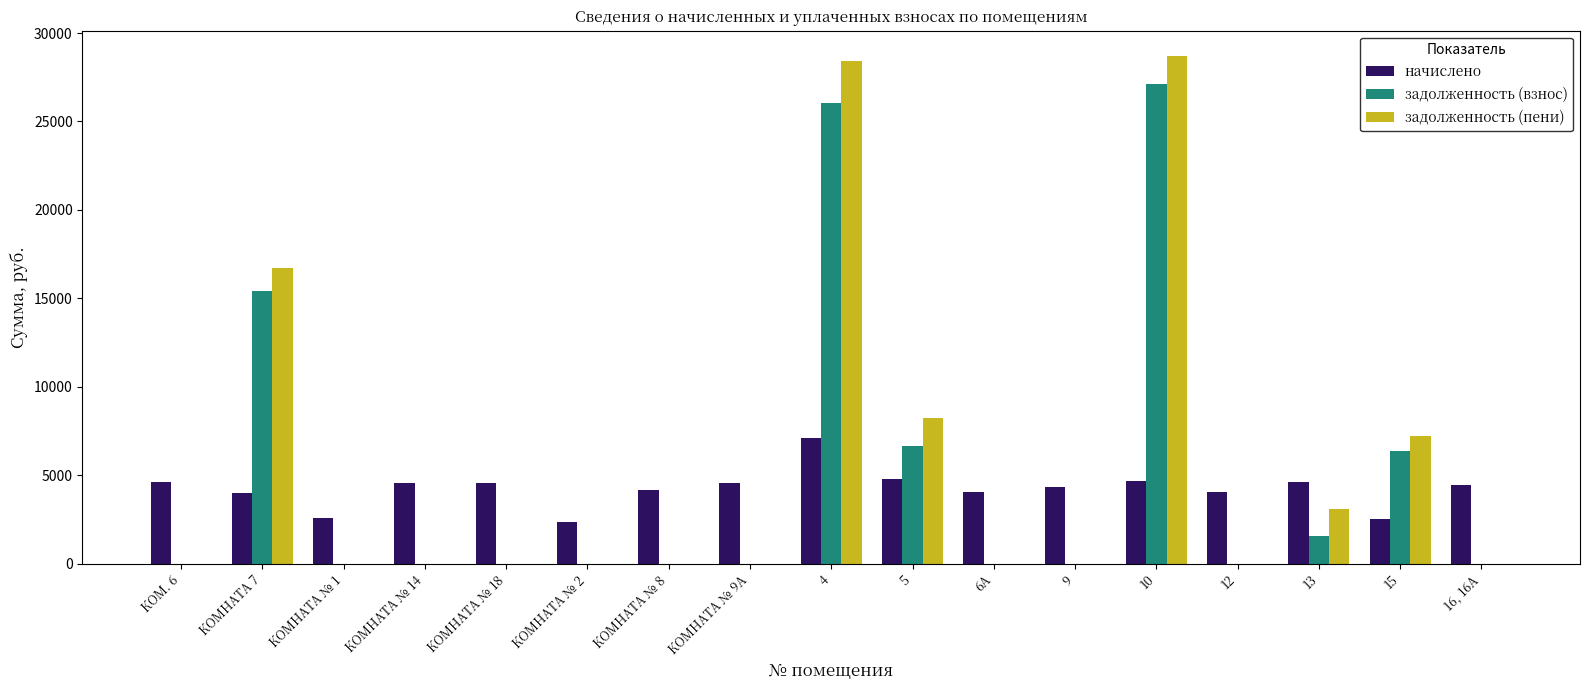

At which label is задолженность (пени) closest to 14346?

КОМНАТА 7